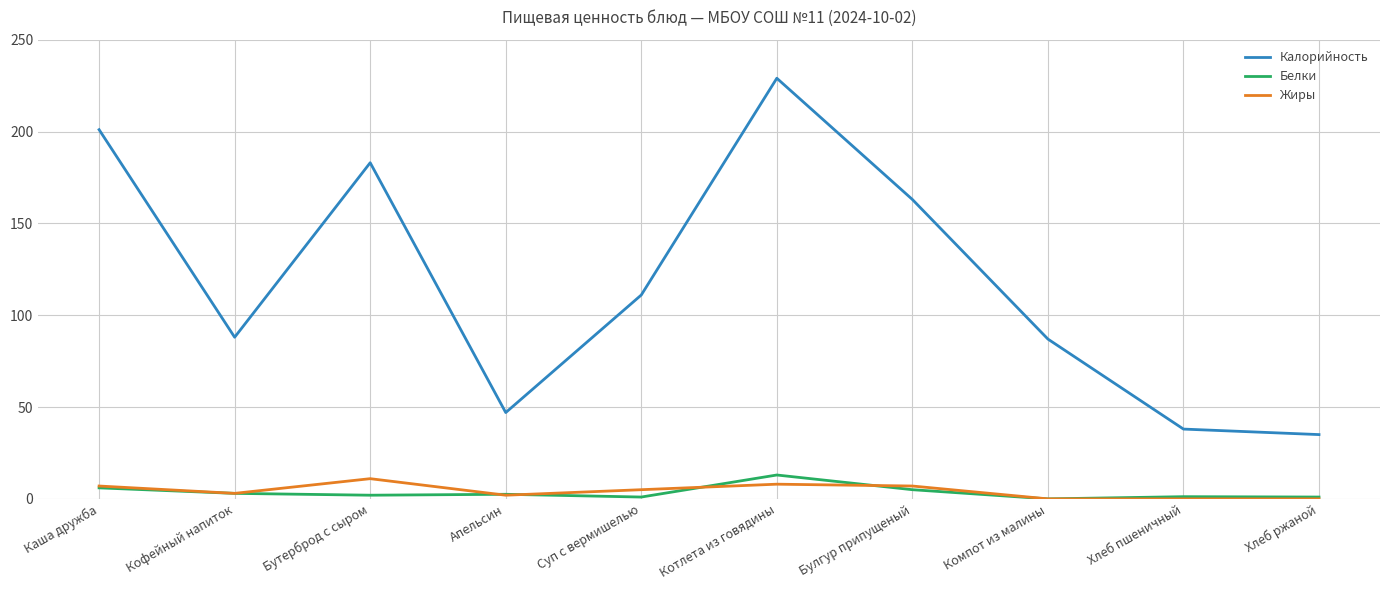

What is the sum of all Жиры values?

43.0